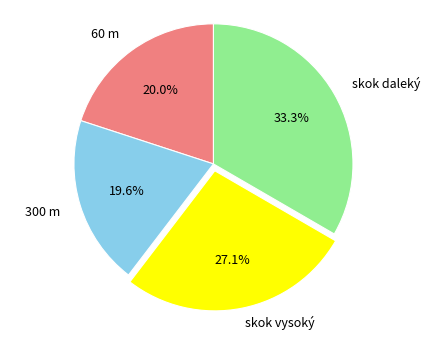

How many segments does this pie chart have?

4